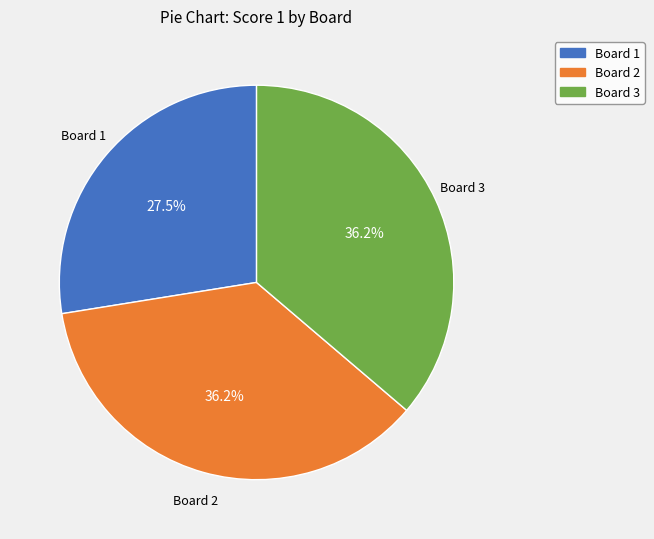

The Board 2 slice represents 36% of the pie. True or false?

True